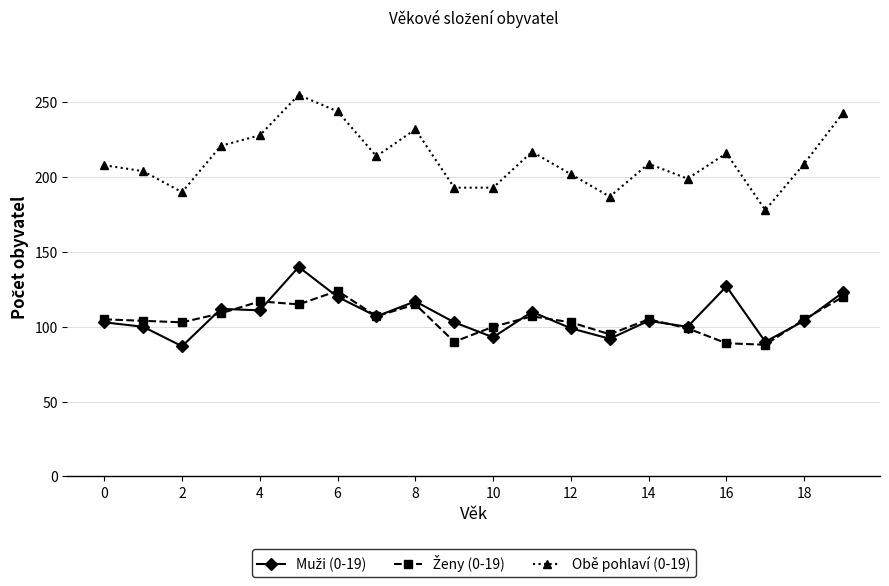

What is the value of the Obě pohlaví (0-19) point at the 5th from the left?

228